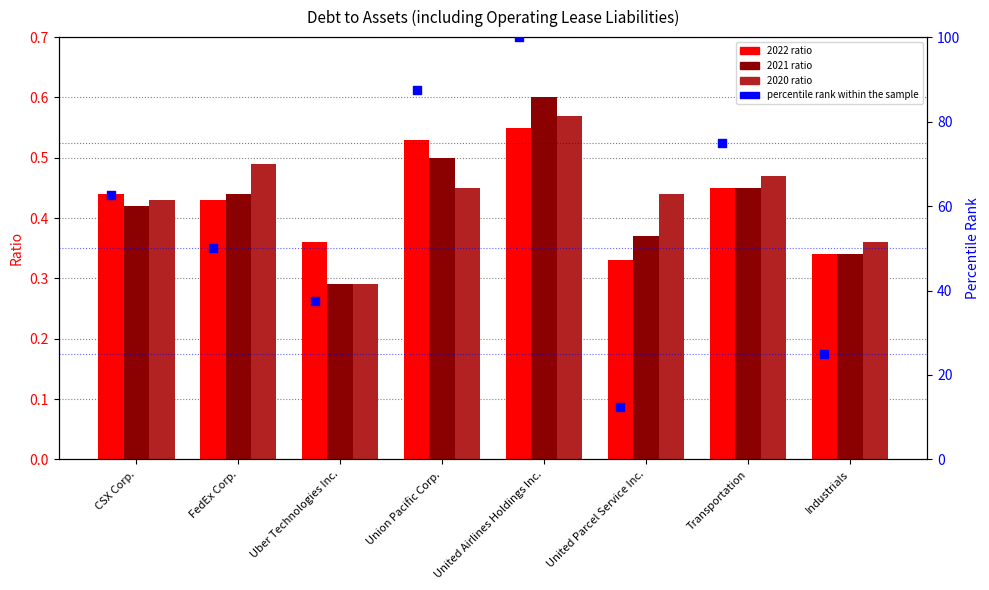

Which has a higher value, Industrials or United Parcel Service Inc.?

Industrials